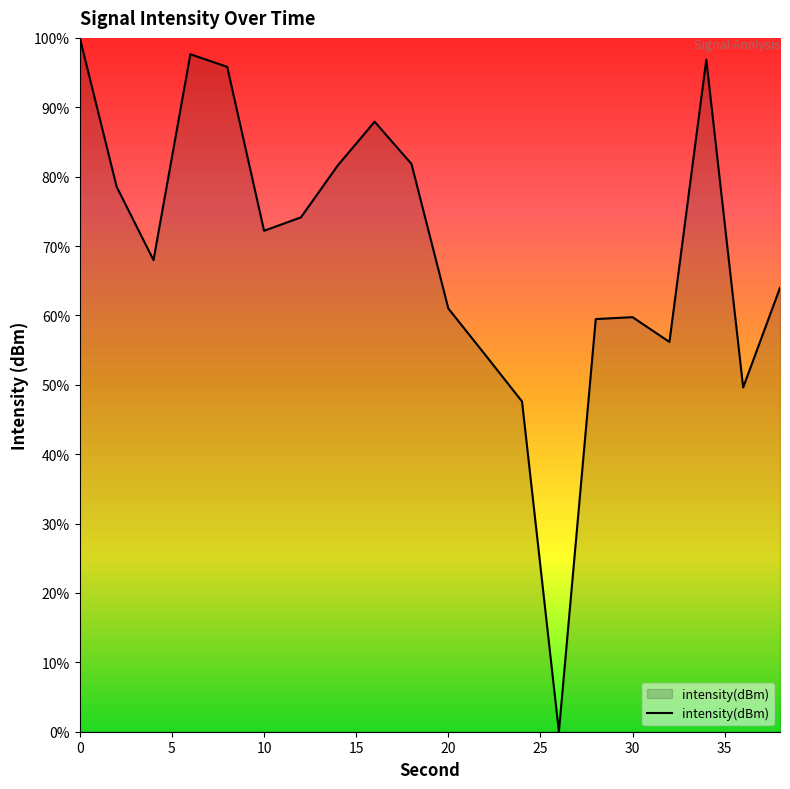

What is the maximum value shown in the chart?

100.0